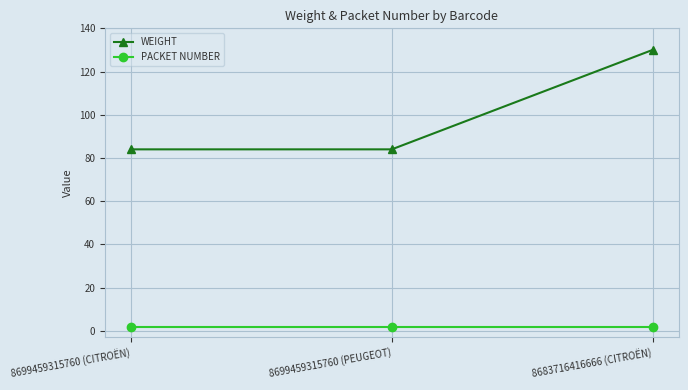

What is the label of the 3rd point from the left?

8683716416666 (CITROËN)